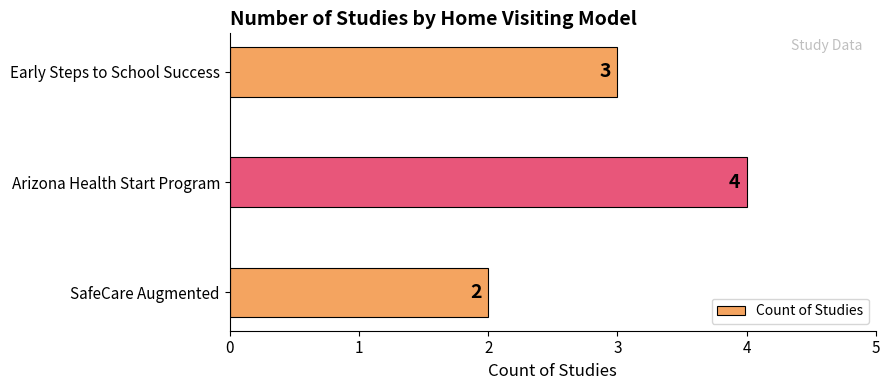

What is the difference between the maximum and minimum values?

2